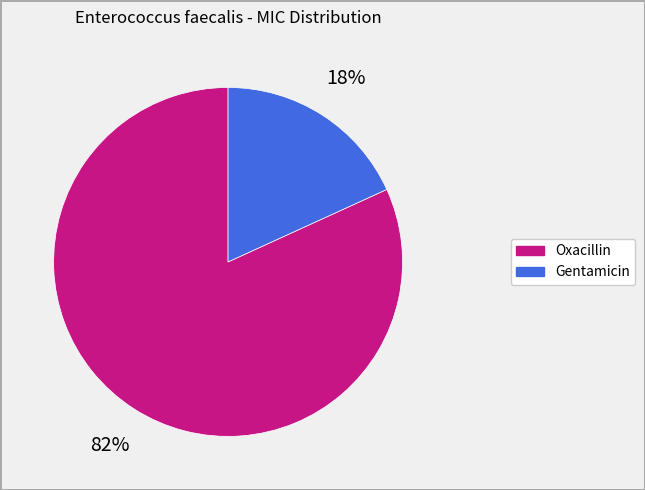

To the nearest percent, what is the average slice percentage?

50%